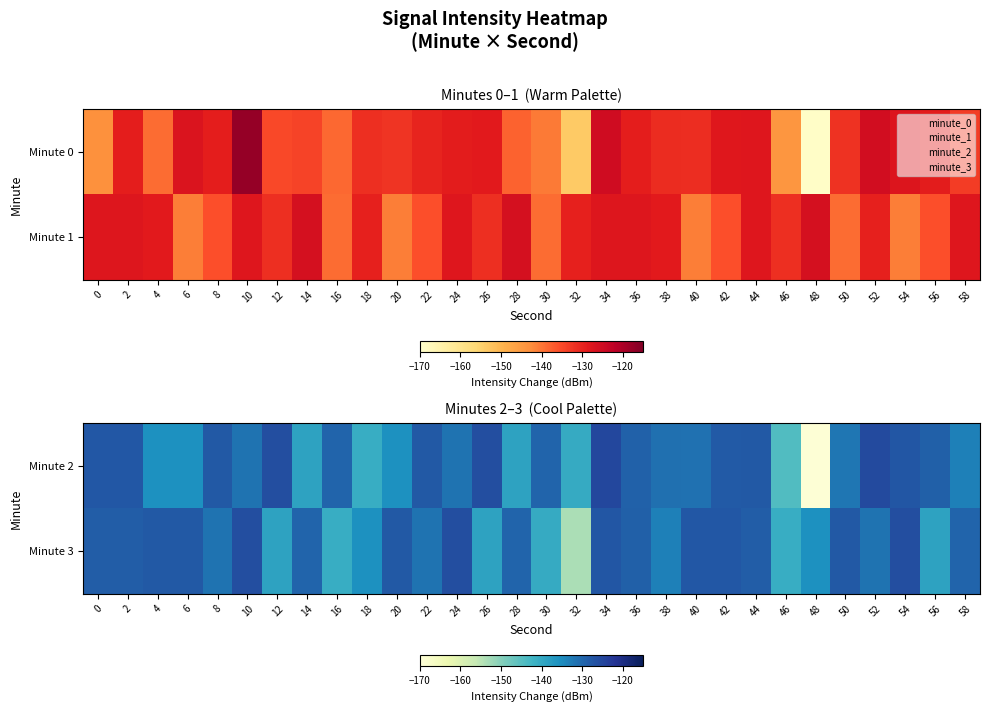

At which label does Minute 3 reach its minimum?

32